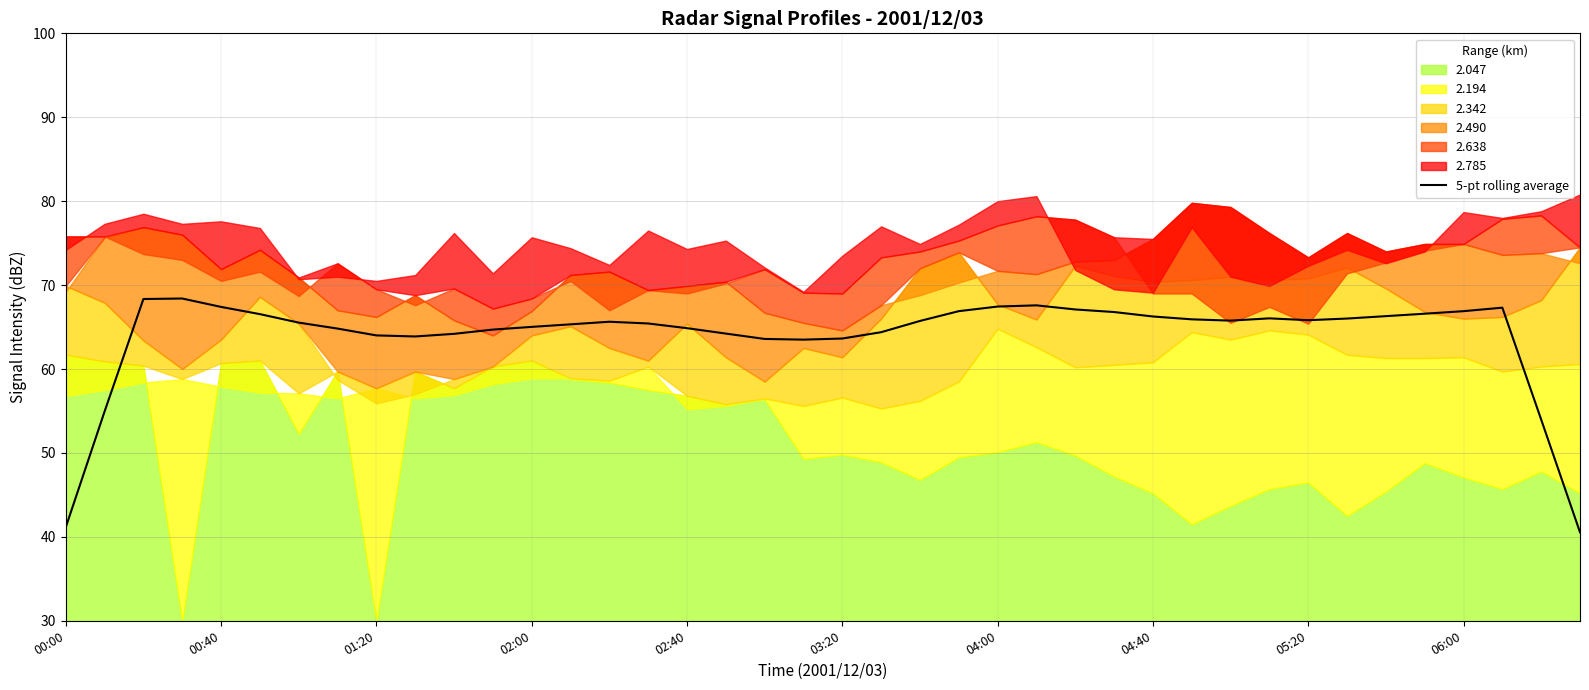

The chart shows a value of 66.8 at 27. True or false?

True